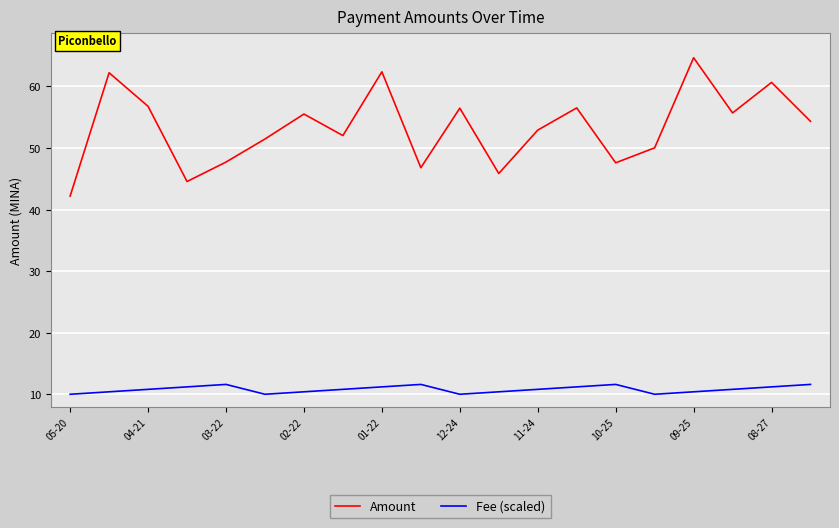

List the series in order of their peak value, highest first.

Amount, Fee (scaled)